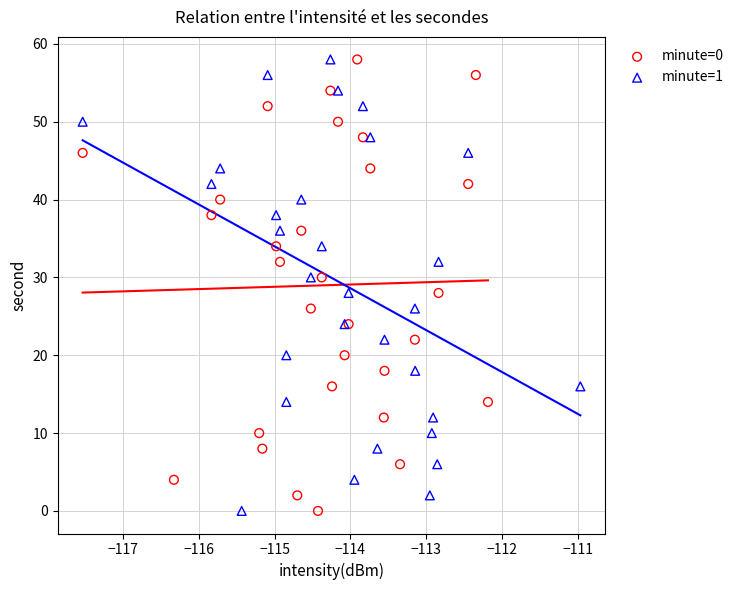

What are all the series names shown in the legend?

minute=0, minute=1